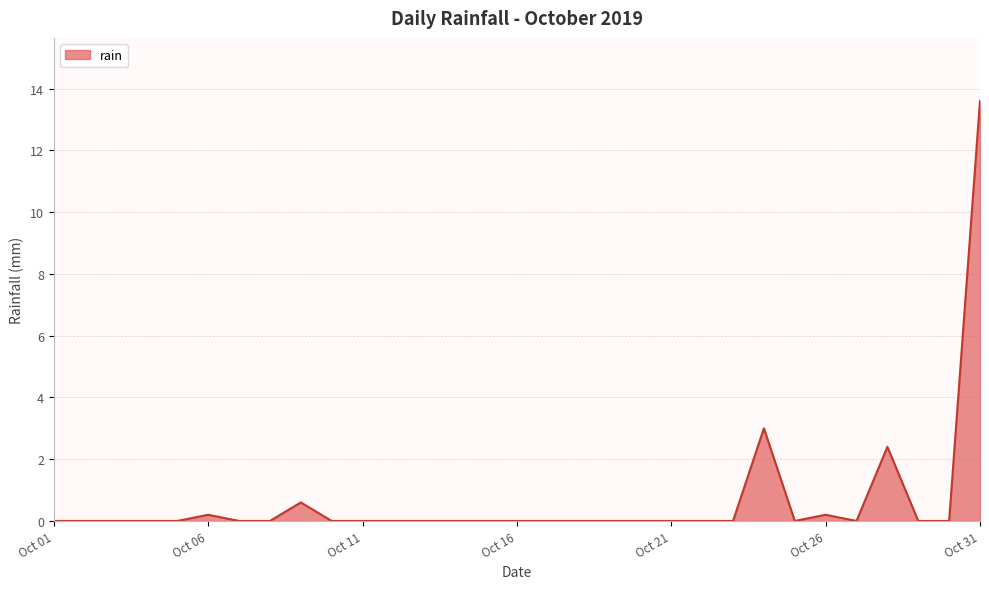

Reading right to left, list all the values displayed in this chart.

13.6	0.0	0.0	2.4	0.0	0.2	0.0	3.0	0.0	0.0	0.0	0.0	0.0	0.0	0.0	0.0	0.0	0.0	0.0	0.0	0.0	0.0	0.6	0.0	0.0	0.2	0.0	0.0	0.0	0.0	0.0